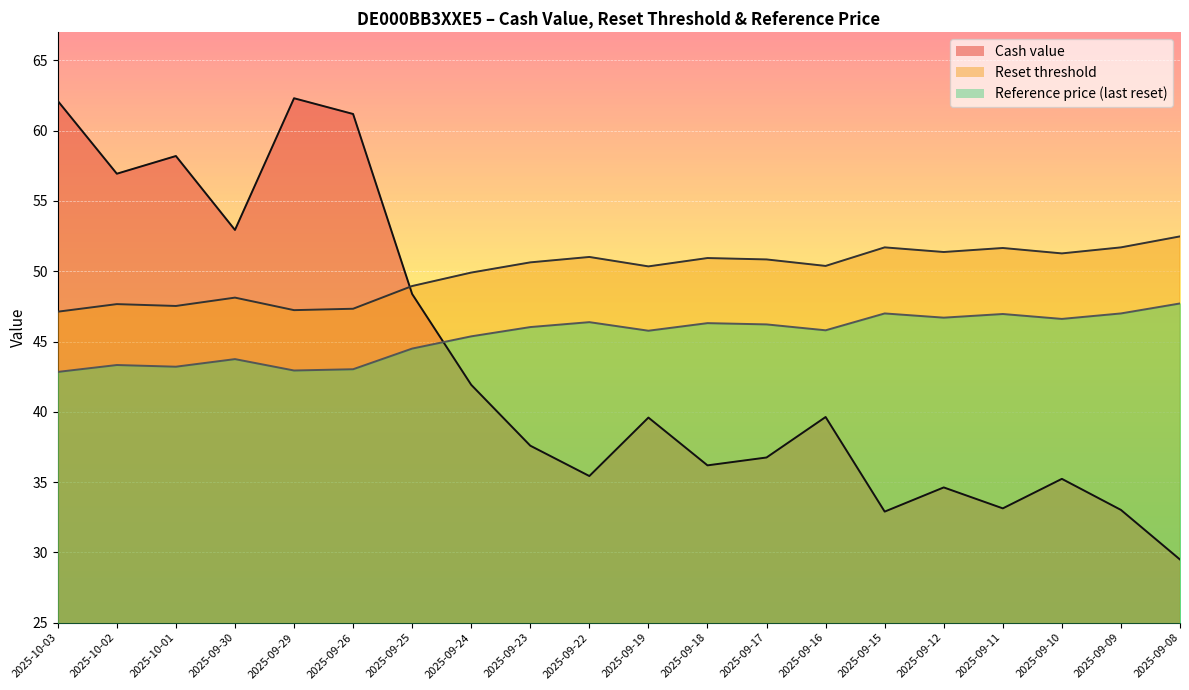

List the series in order of their peak value, lowest first.

Reference price (last reset), Reset threshold, Cash value